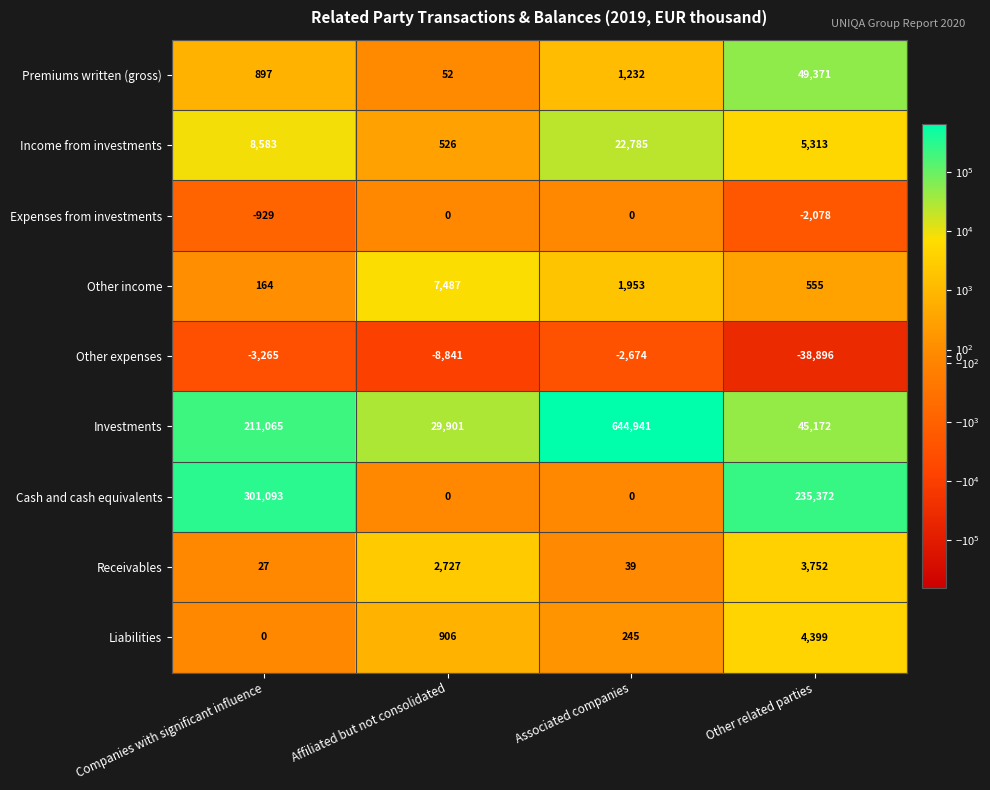

Where is Other expenses nearest to the value -20785?

Affiliated but not consolidated